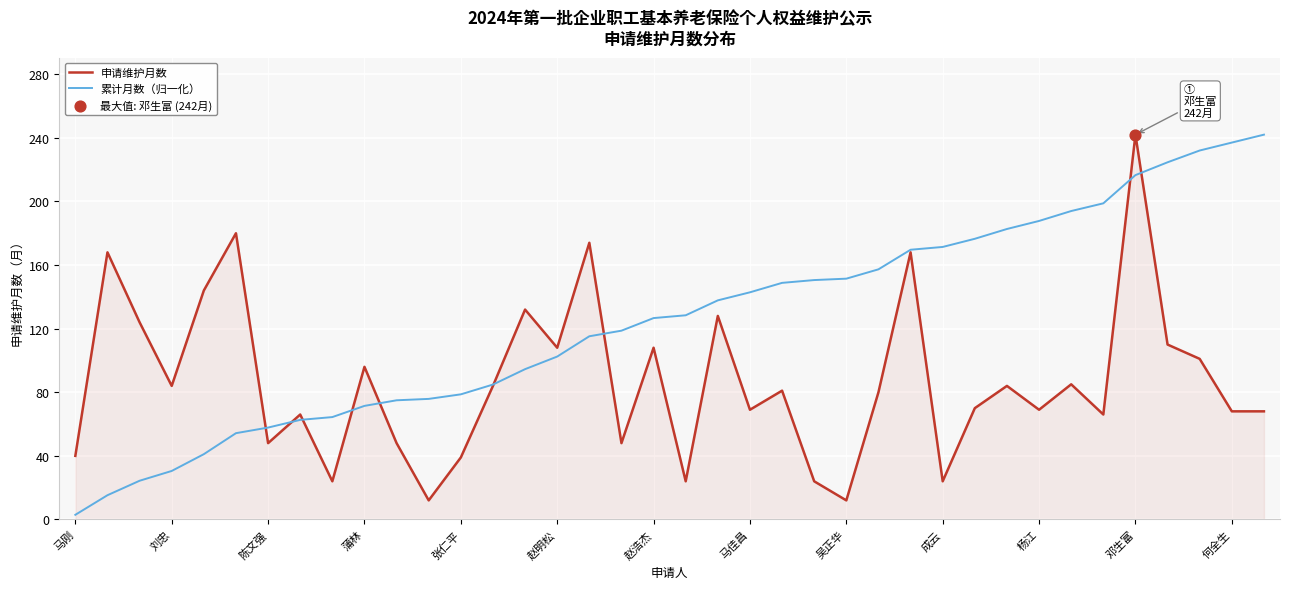

Rank the series by their average value, from highest to lowest.

累计月数（归一化）, 申请维护月数